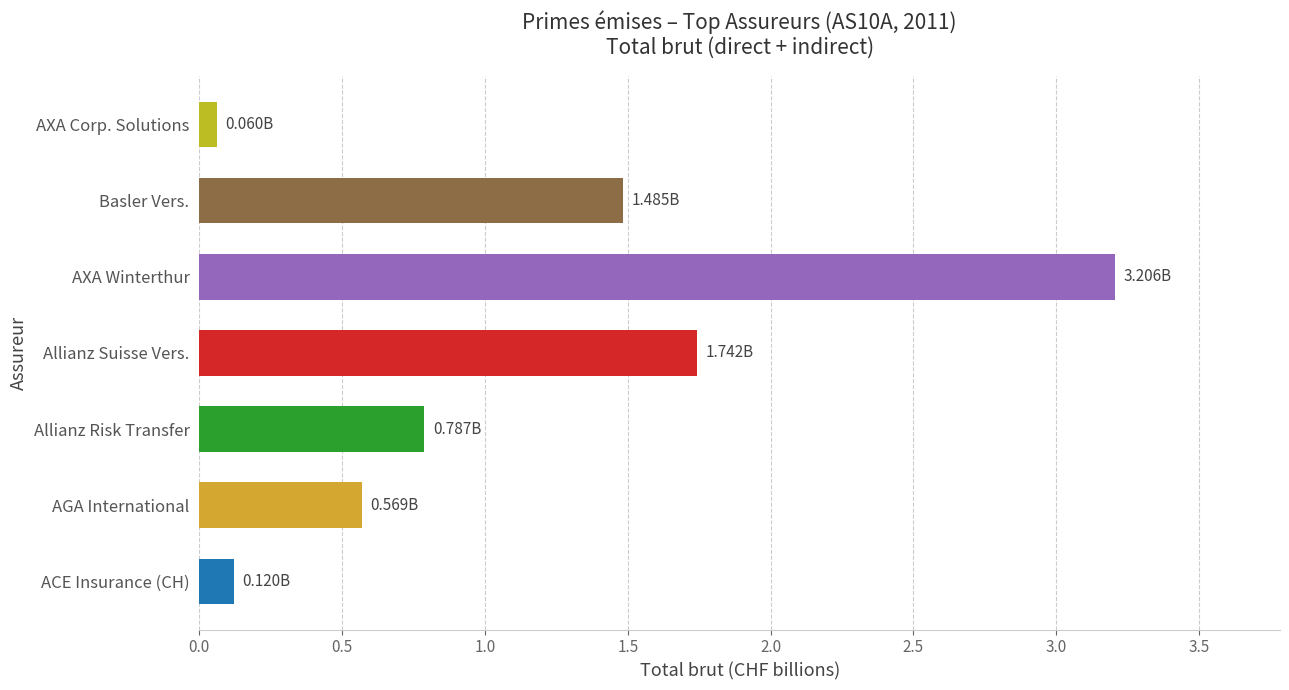

What is the average value?

1.1